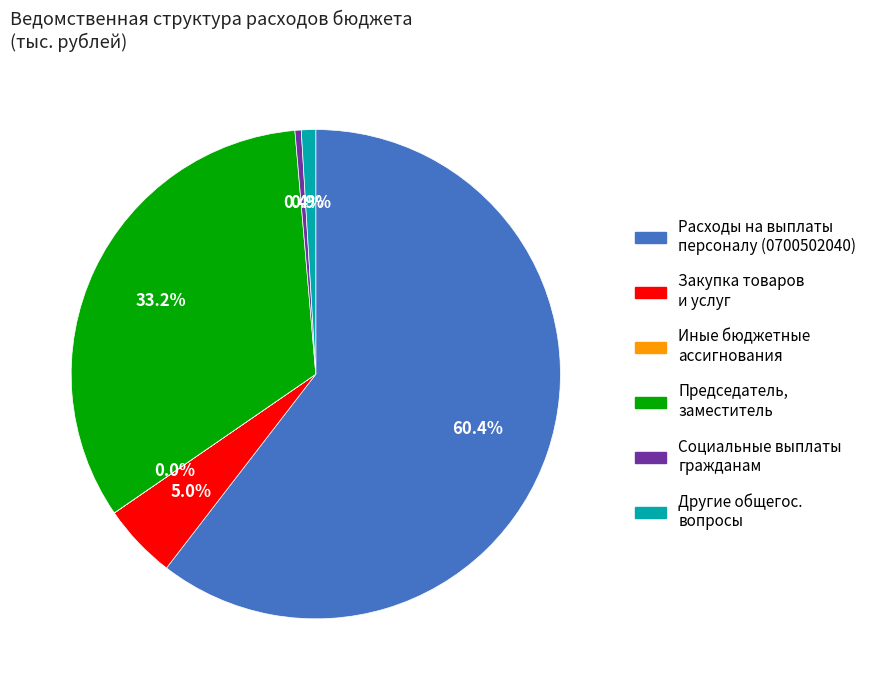

Count the number of slices in the pie.

6